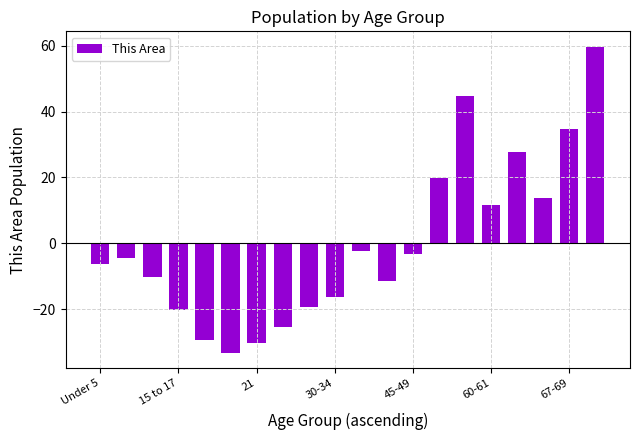

What is the value of the 1st bar from the left?

-6.3